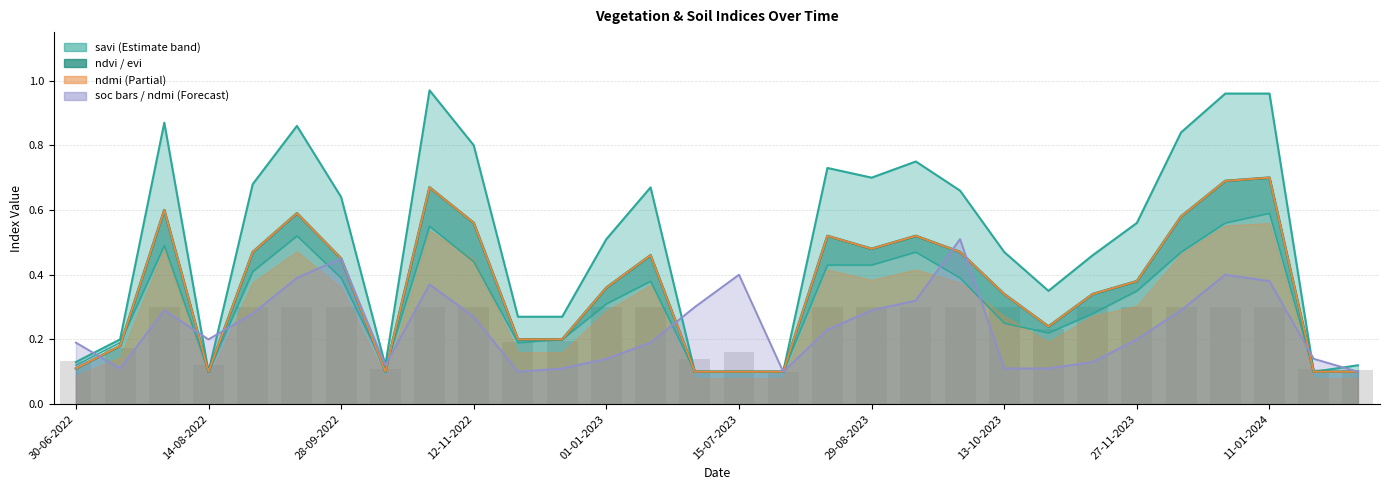

How many categories are shown in the chart?

30